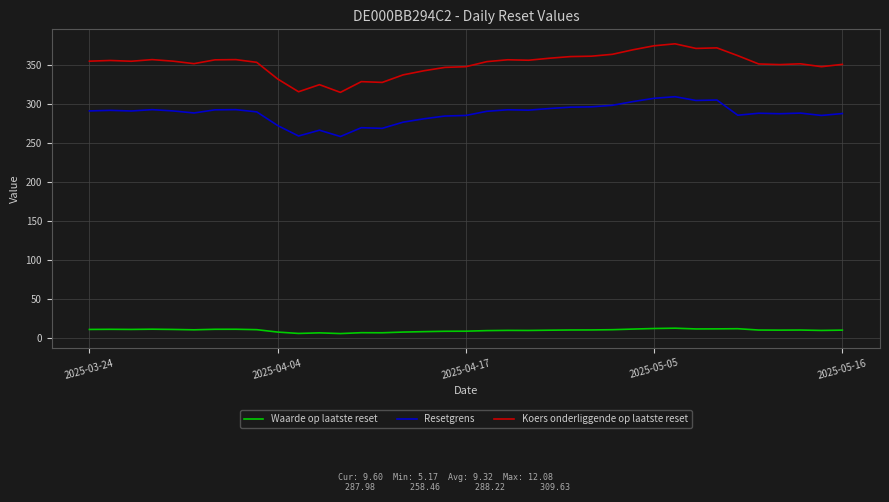

Which series has the largest range (max minus min)?

Koers onderliggende op laatste reset